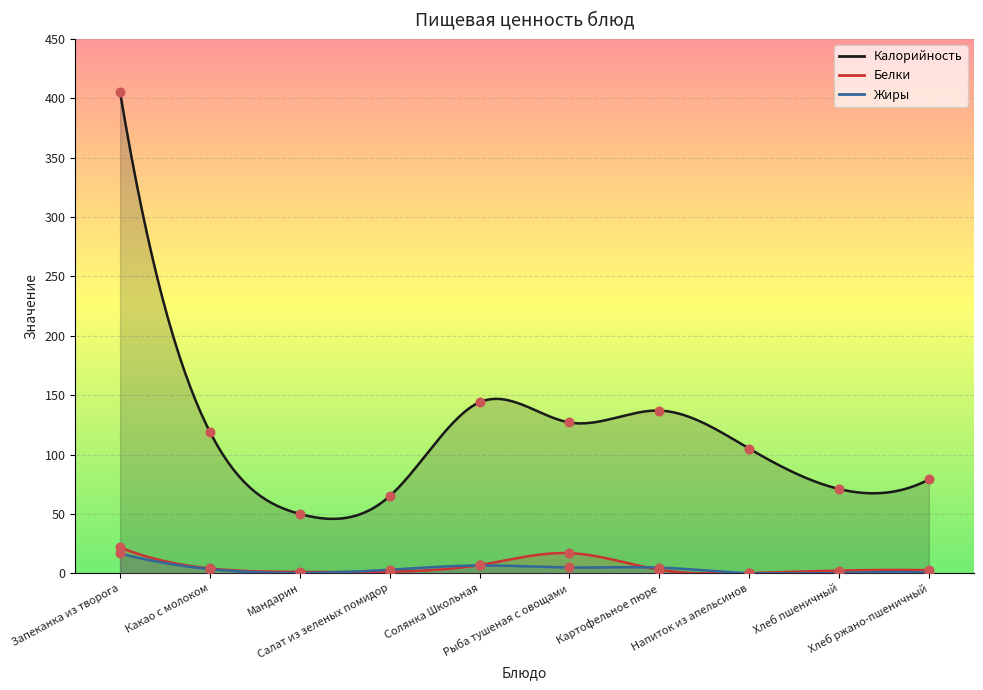

Which series has the widest spread of Y values?

Калорийность